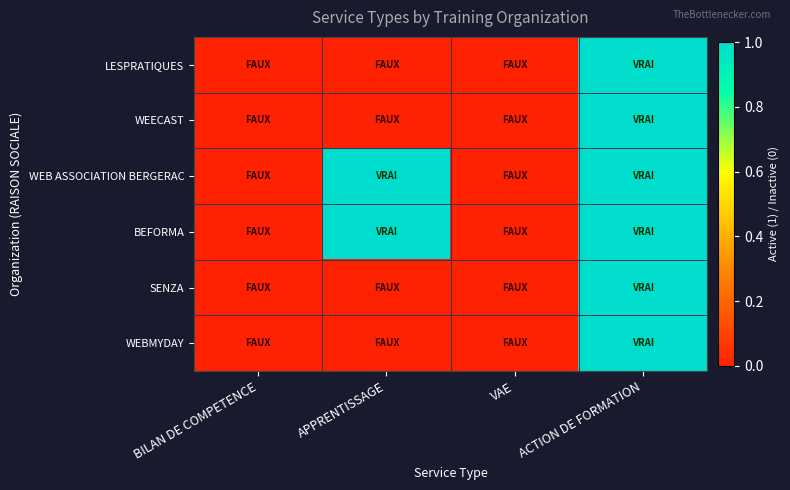

List the series in order of their peak value, lowest first.

LESPRATIQUES, WEECAST, WEB ASSOCIATION BERGERAC, BEFORMA, SENZA, WEBMYDAY